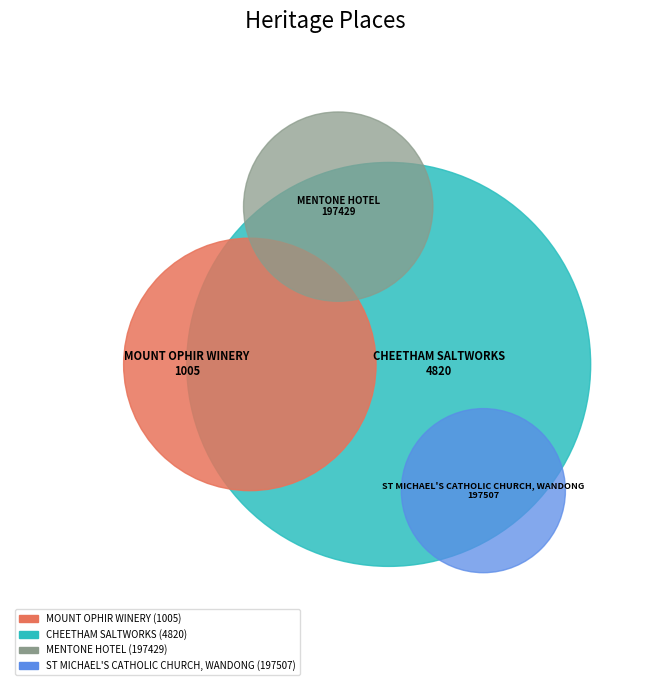

Does MENTONE HOTEL account for over 50% of the chart?

No